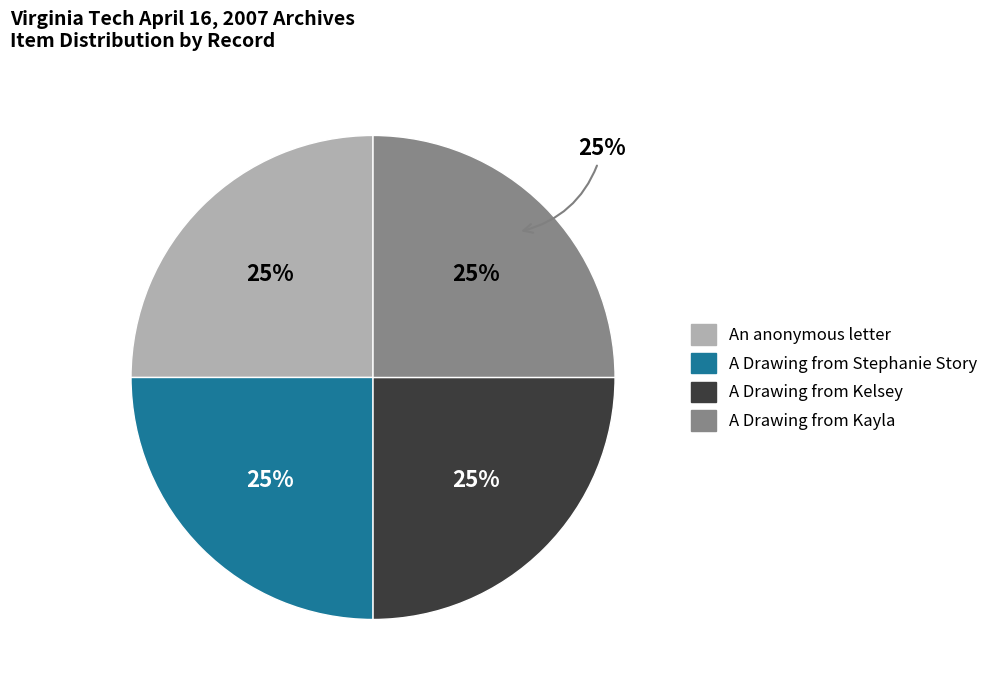

What is the ratio of the value at A Drawing from Stephanie Story to the value at A Drawing from Kayla?

1.0